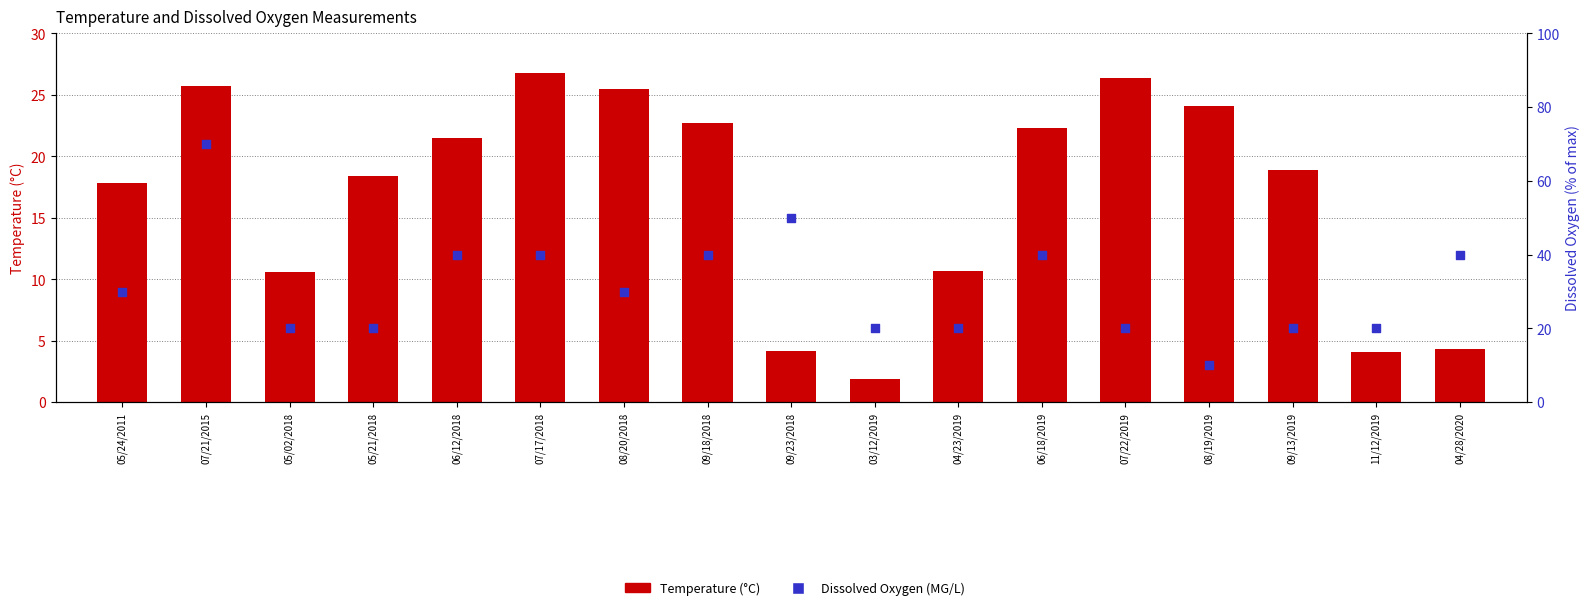

Which series has the widest spread of Y values?

Dissox (MG/L)